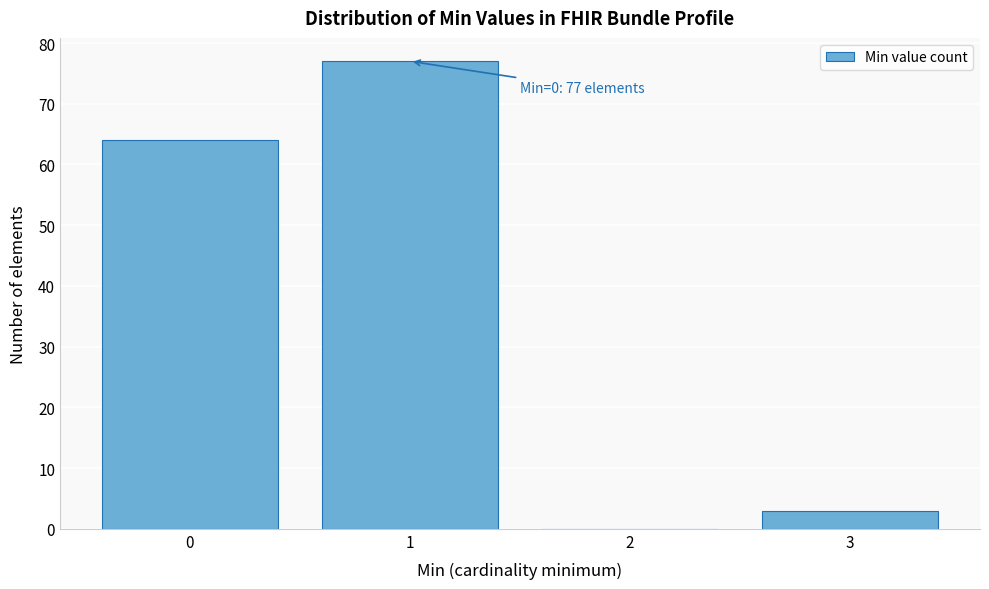

Over which range of the x-axis is the bar tallest?

0.5 to 1.5